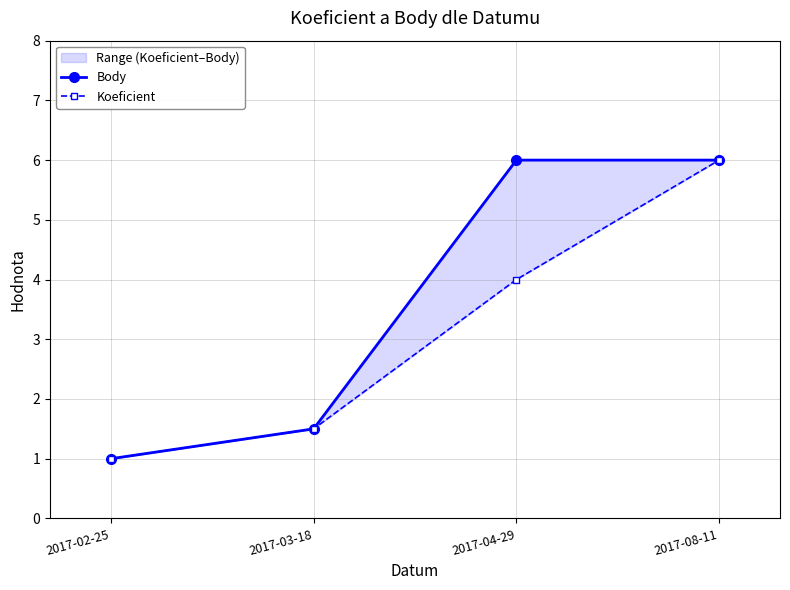

True or false: Body and Koeficient intersect in this chart.

False